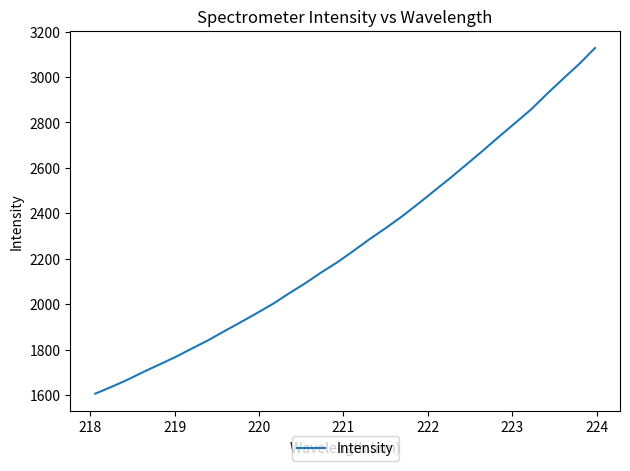

What is the greatest value displayed?

3127.5